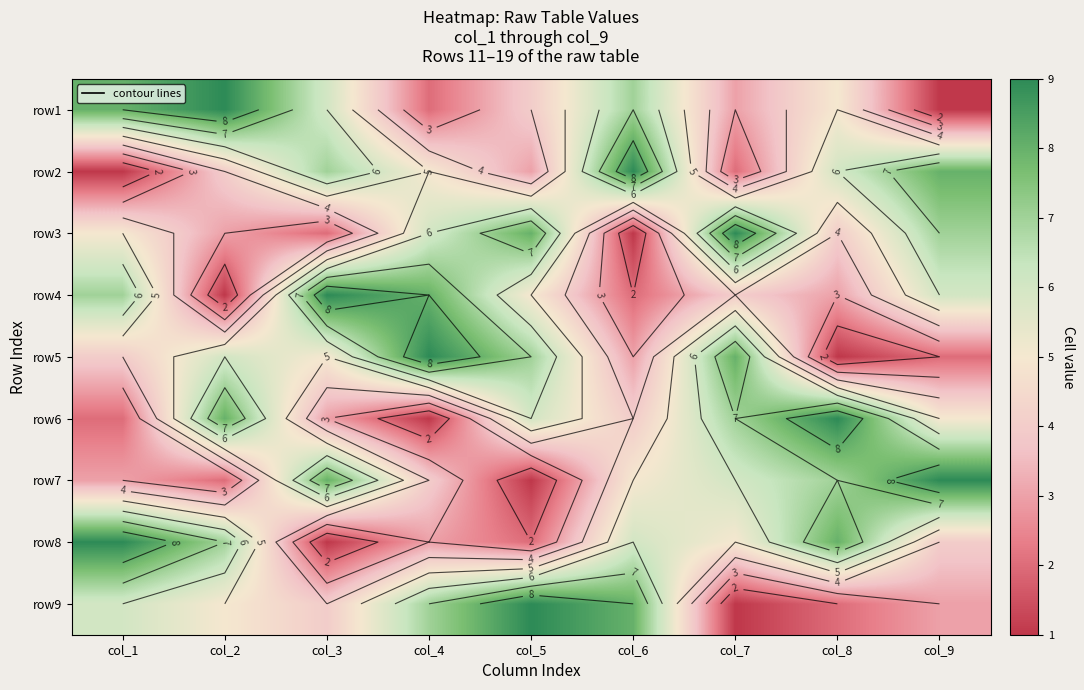

At which label is row1 closest to 5?

col_8